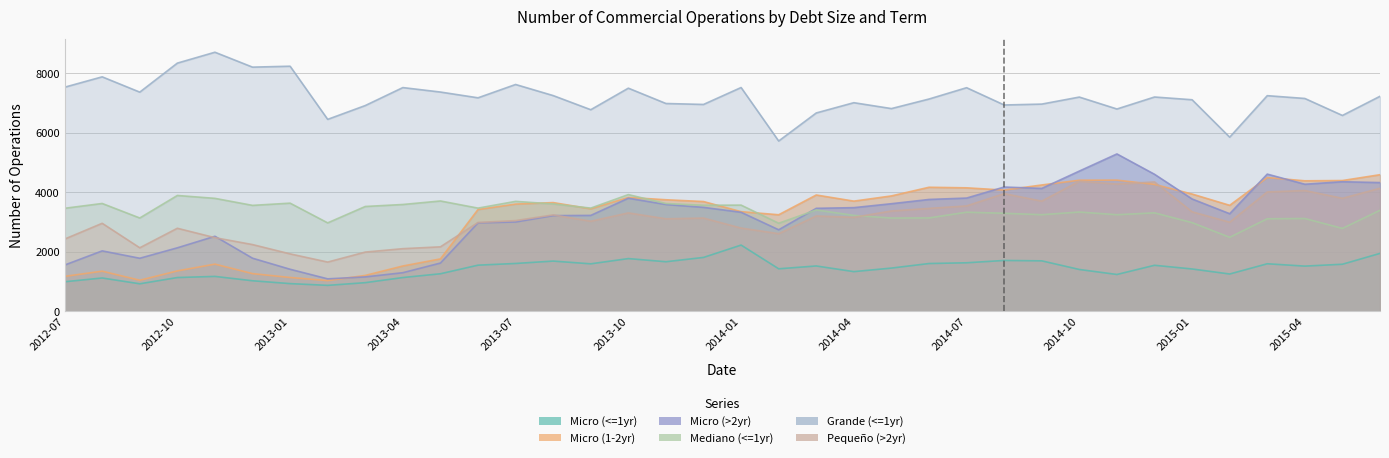

At which label does Mediano (<=1yr) first exceed 3409?

2012-07